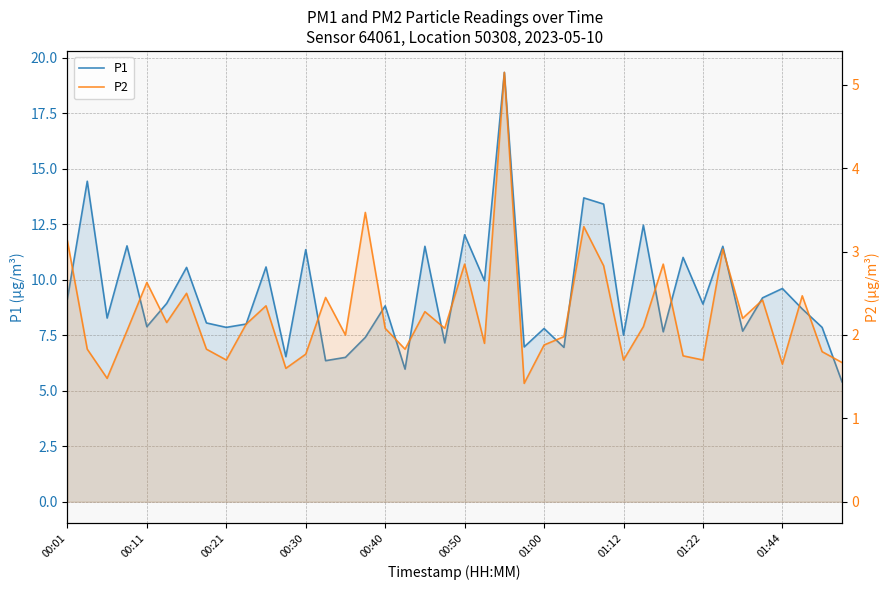

What is the label of the 7th point from the left?

01:00